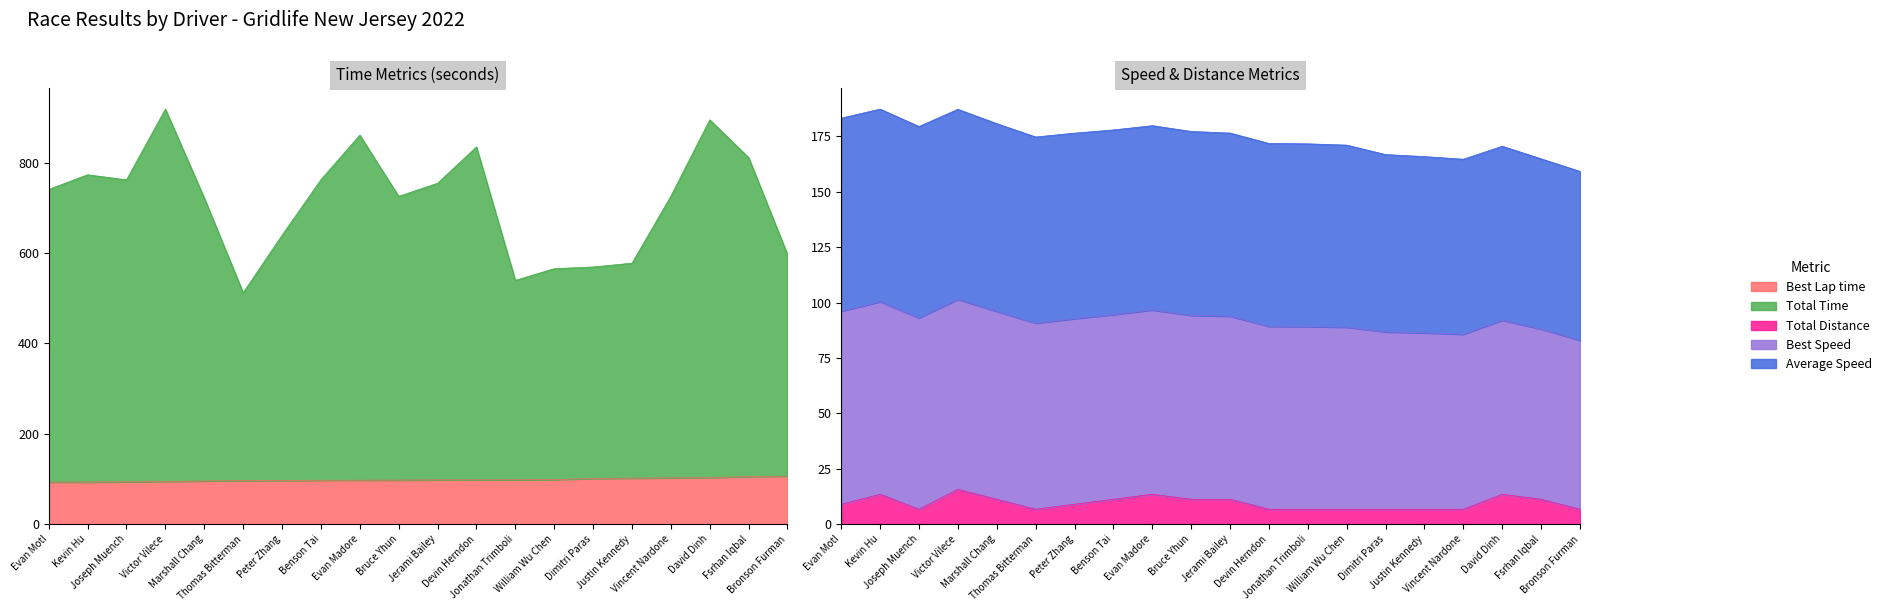

What is the label of the 10th point from the left?

Bruce Yhun